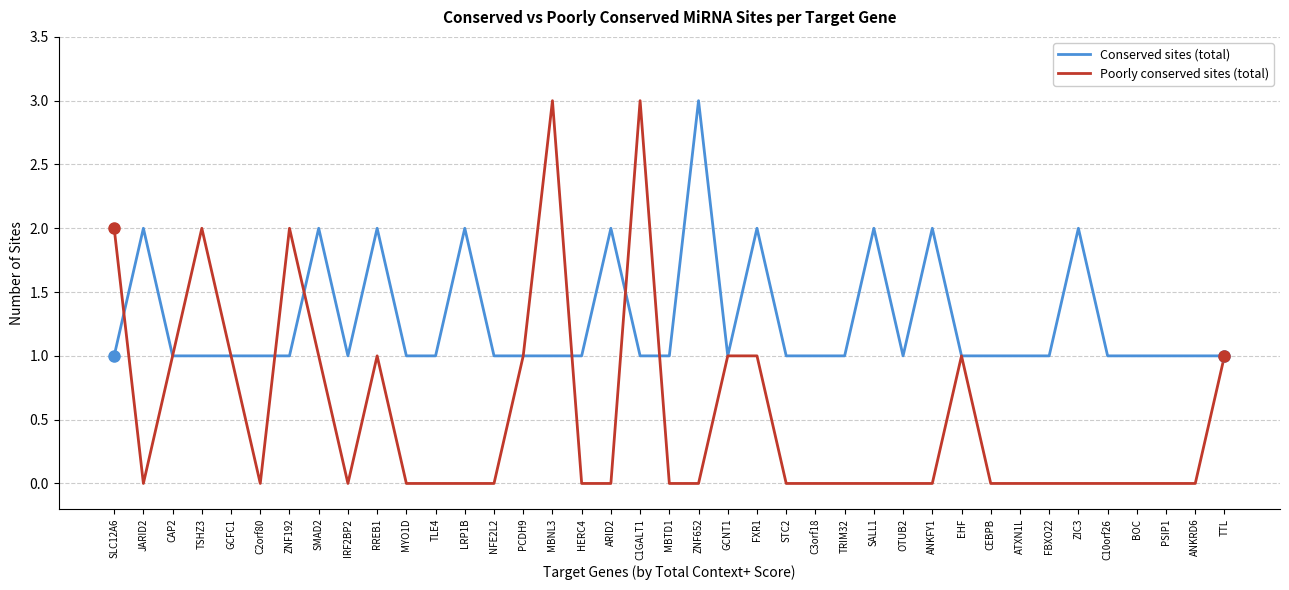

What are all the series names shown in the legend?

Conserved sites (total), Poorly conserved sites (total)